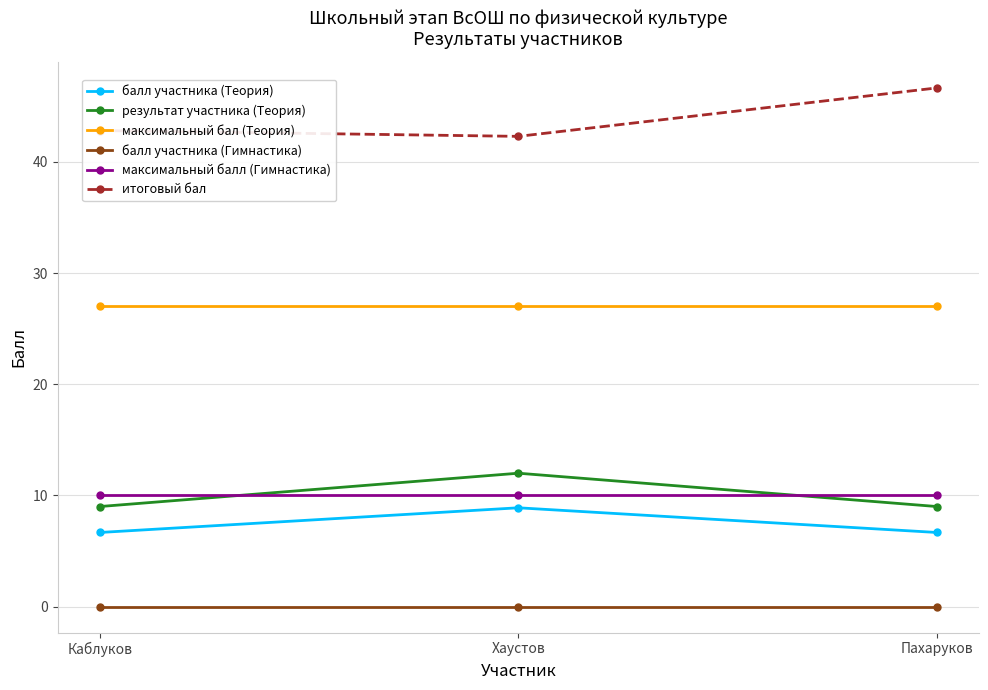

What is the label of the 3rd point from the right?

Каблуков